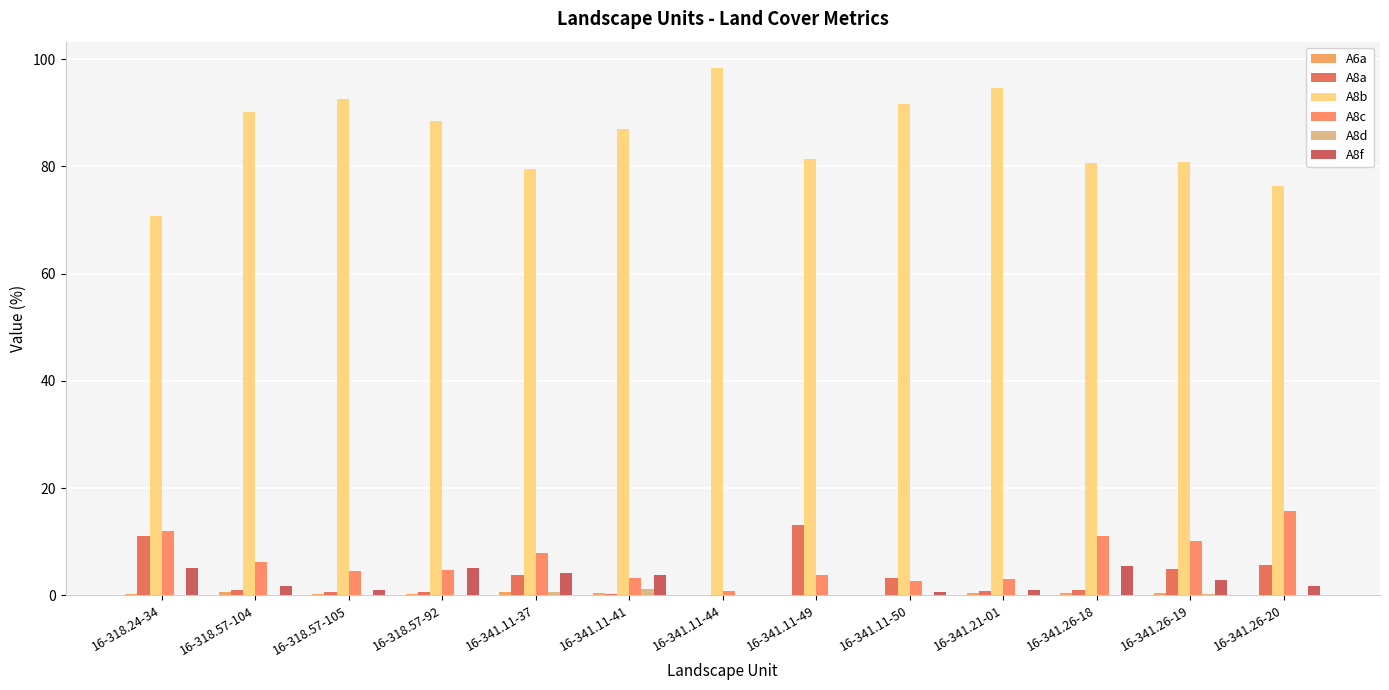

Reading right to left, transcribe all the data shown in this chart.

A6a: 0.2	0.5	0.4	0.5	0.1	0.2	0.1	0.5	0.7	0.3	0.2	0.7	0.3
A8a: 5.8	5.0	1.1	0.8	3.2	13.2	0.0	0.3	3.8	0.6	0.6	1.0	11.1
A8b: 76.3	80.8	80.6	94.6	91.6	81.4	98.3	87.0	79.4	88.5	92.6	90.1	70.7
A8c: 15.7	10.2	11.1	3.0	2.7	3.8	0.9	3.2	7.8	4.7	4.6	6.2	12.0
A8d: 0.0	0.2	0.1	0.1	0.0	0.0	0.0	1.3	0.6	0.1	0.0	0.0	0.1
A8f: 1.7	3.0	5.4	1.0	0.7	0.2	0.0	3.9	4.2	5.0	1.0	1.8	5.2